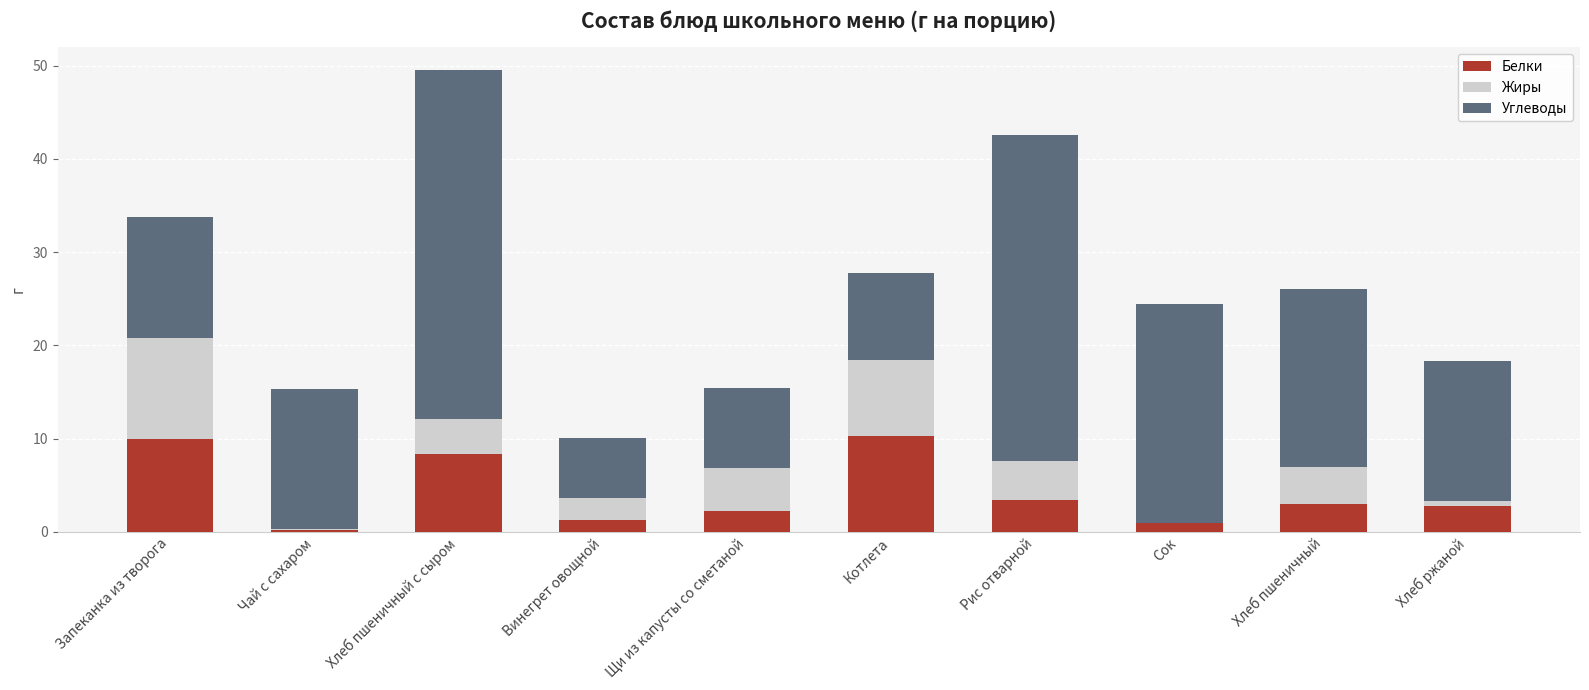

What is the total value across all series at Хлеб пшеничный с сыром?

49.5